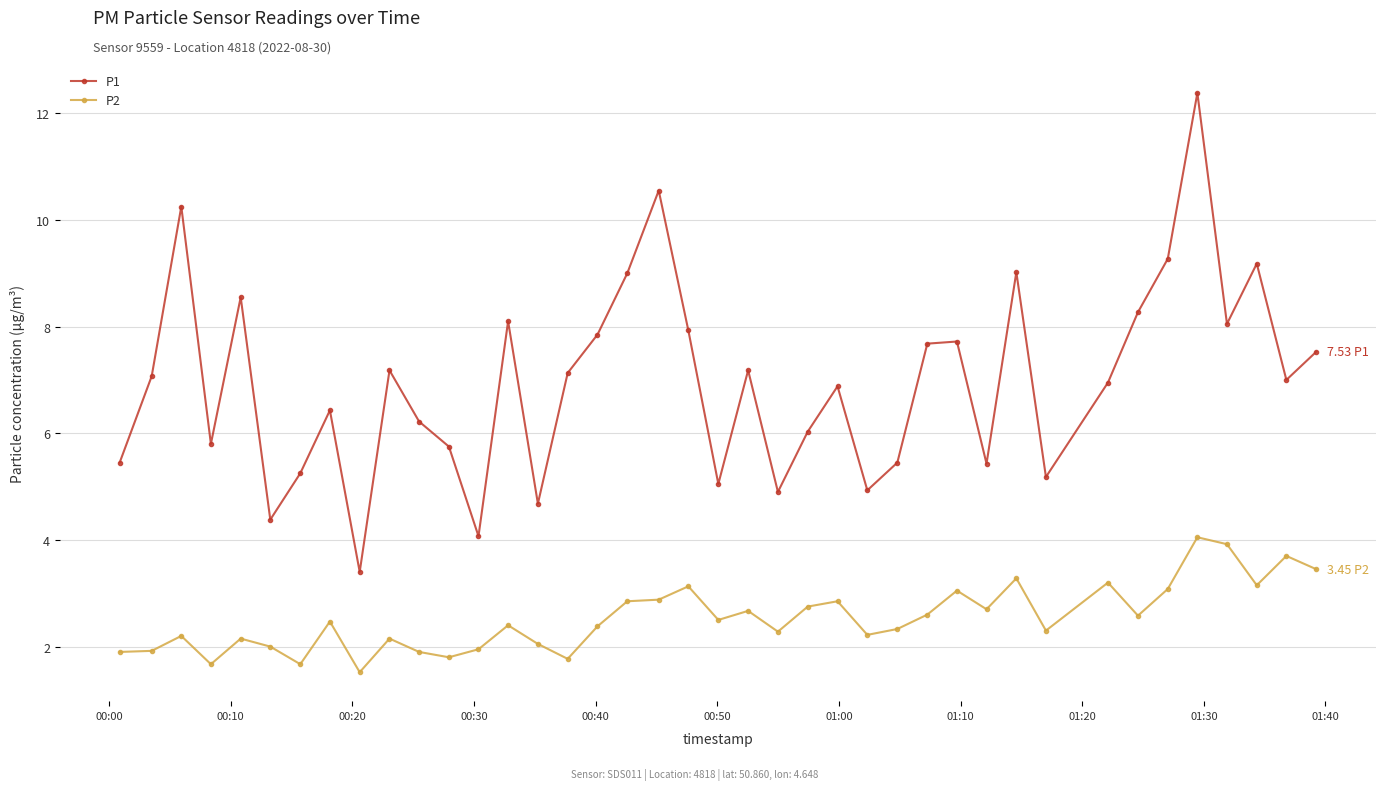

Which series has the widest spread of values?

P1